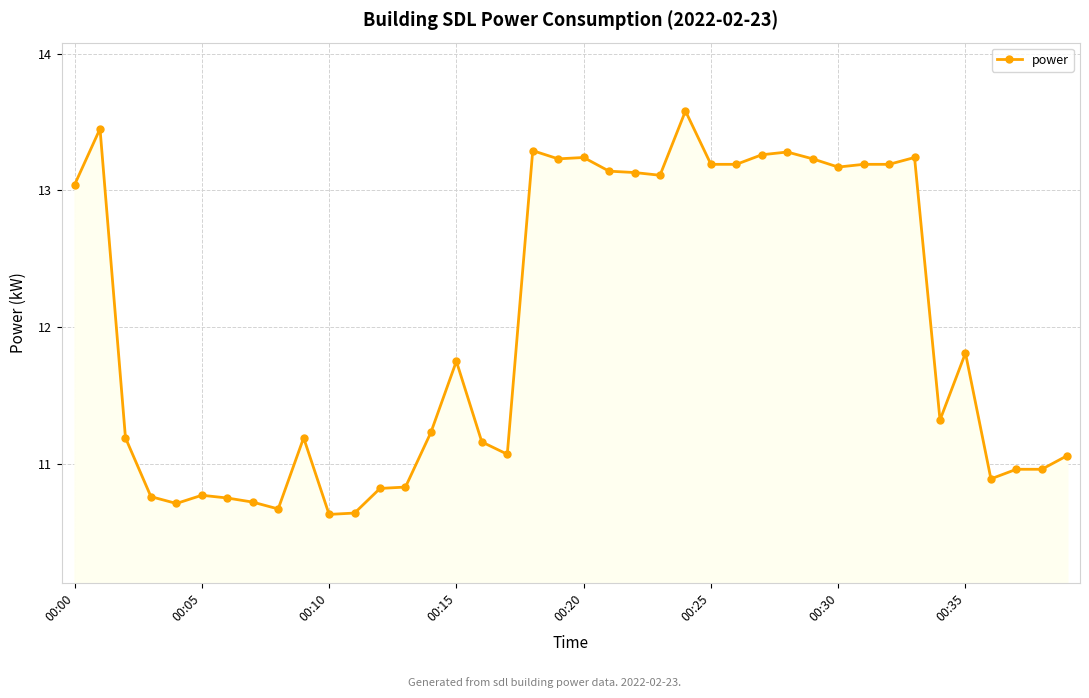

What is the difference between the second highest and second lowest values?

2.8